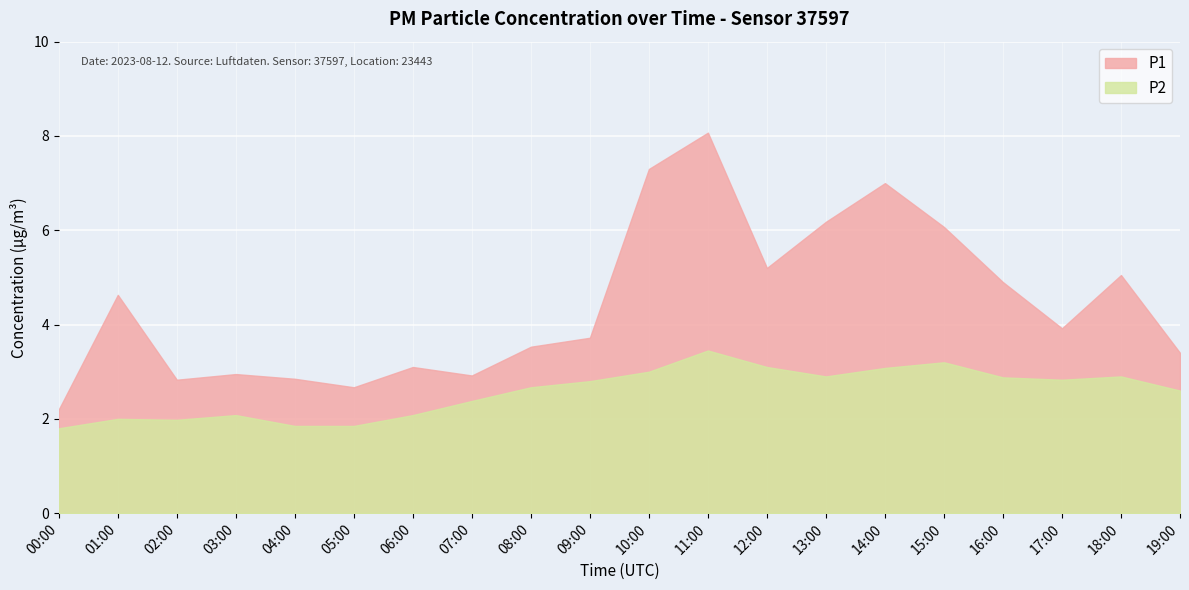

Is it true that P2 equals 3.5 at 11:00?

True